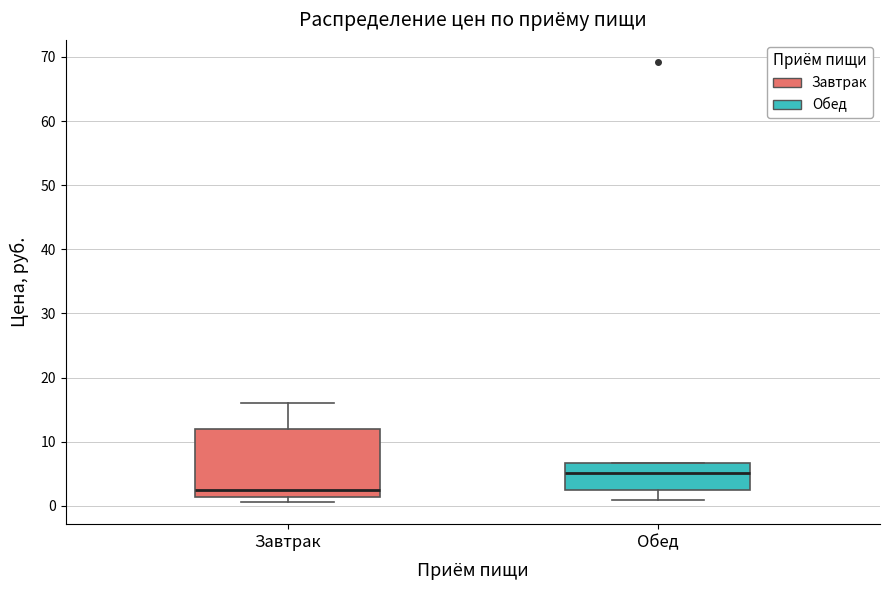

Reading left to right, transcribe this box plot: for each box, give where its median line is, the range the box spans, and where its two whiskers end, as read against the y-axis. The values are not printed on the chart, so give them approximately, as read against the axis.

Завтрак: median 2, box 1 to 12, whiskers 1 (just below the box's lower edge) to 16
Обед: median 5, box 2 to 7, whiskers 1 to 7